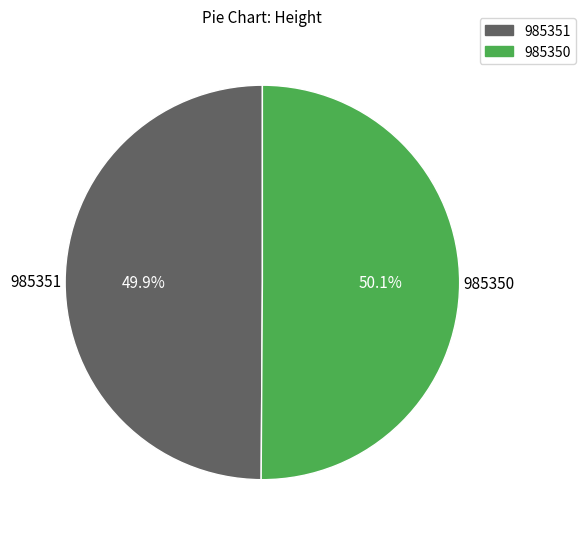

What percentage is NOT represented by 985350?

49.9%